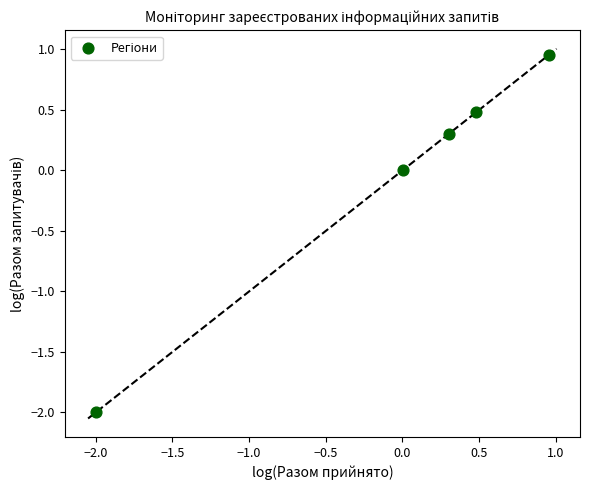

What is the range of X values (max minus min)?

3.0